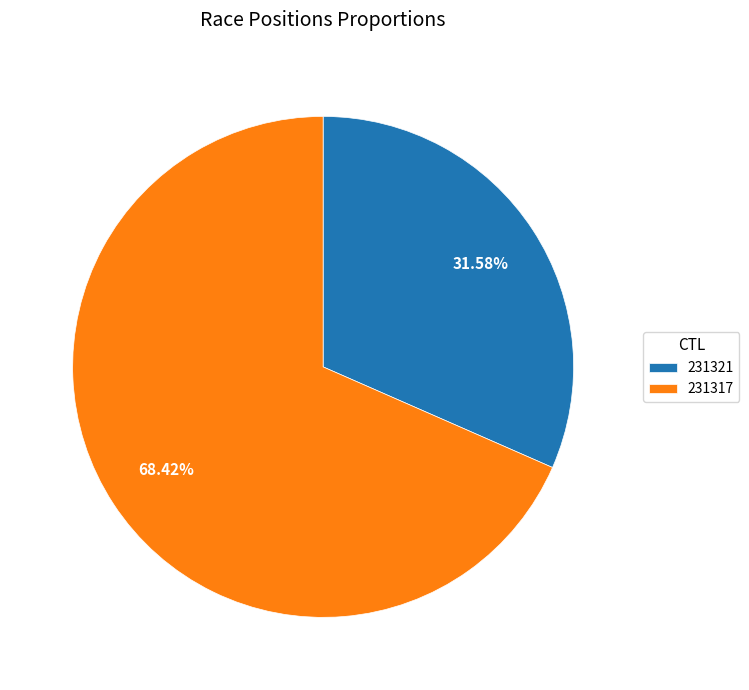

Count the number of slices in the pie.

2